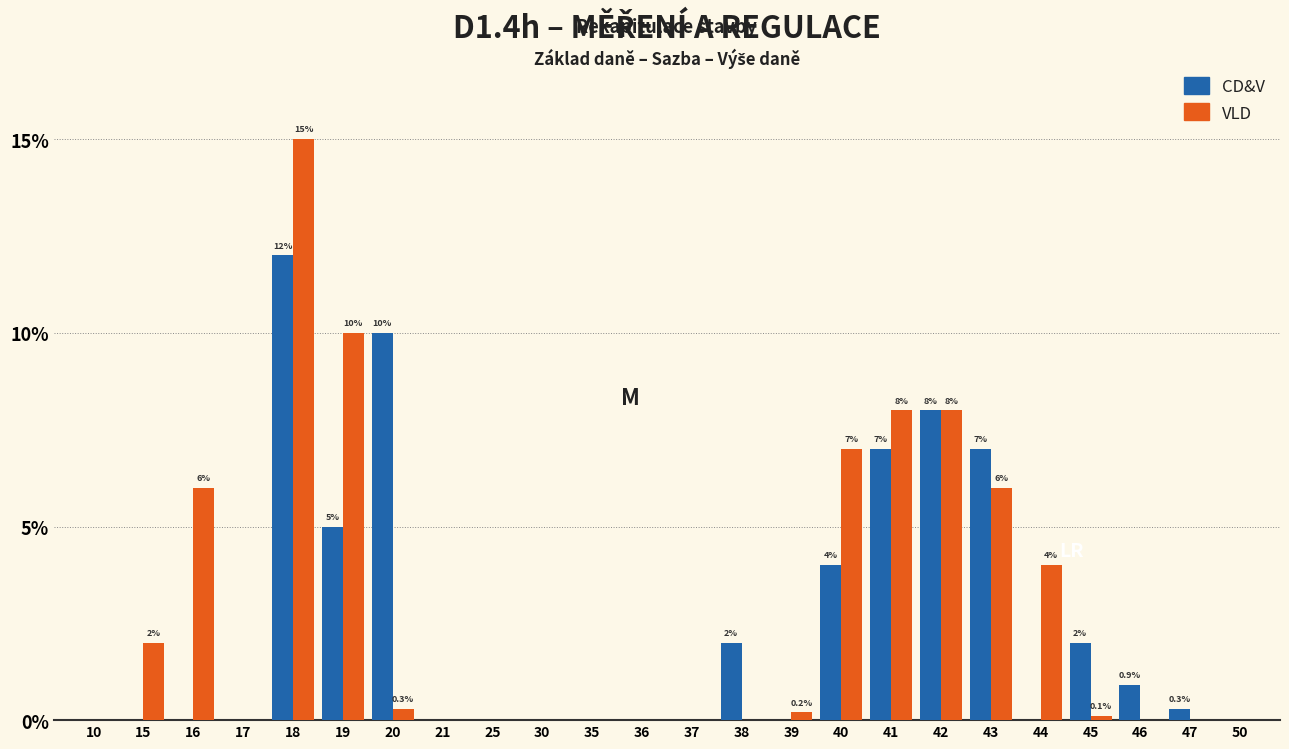

Are the bars horizontal?

No